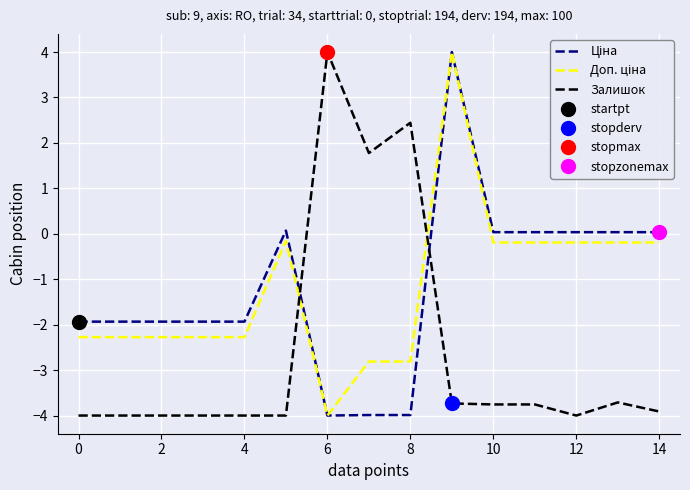

How many categories are shown in the chart?

15